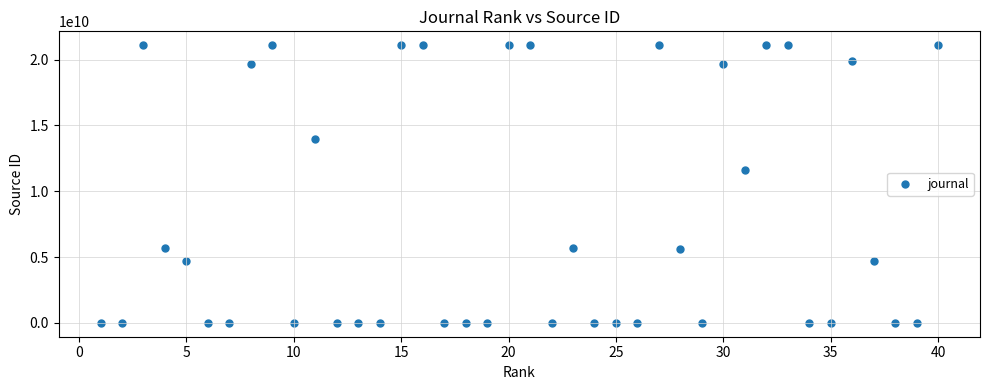

What is the range of X values (max minus min)?

39